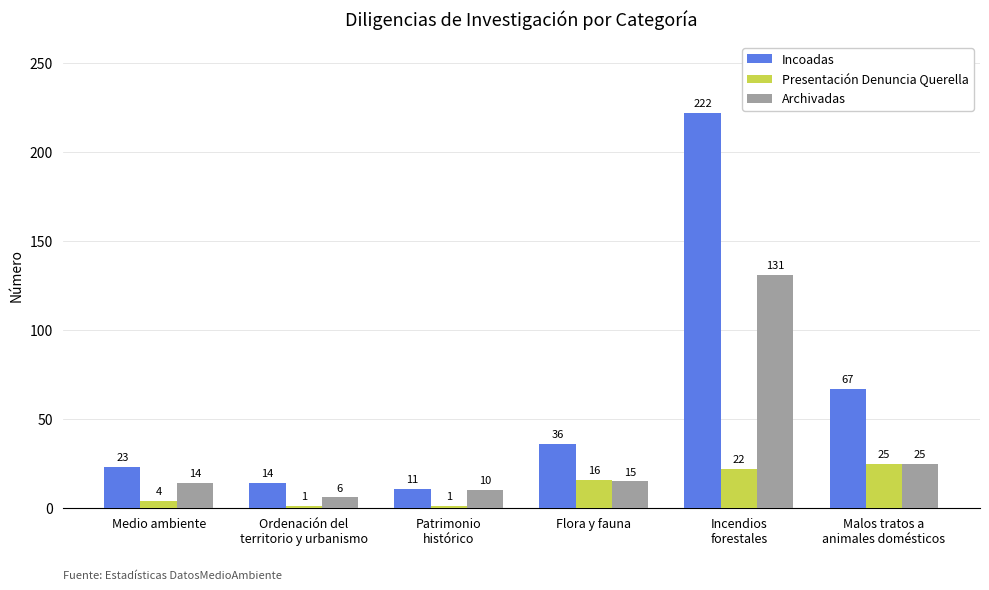

What is the value of the Incoadas bar at the 1st from the left?

23